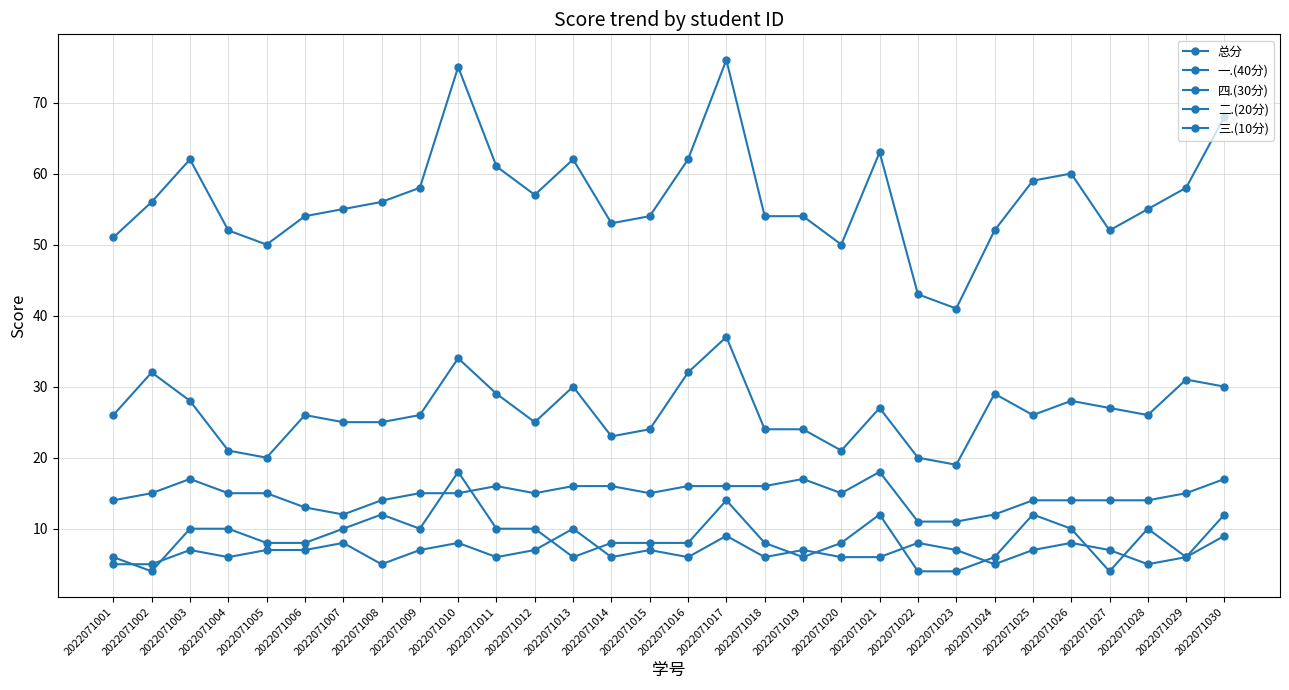

What is the difference between the maximum and minimum values in the 二.(20分) series?

14